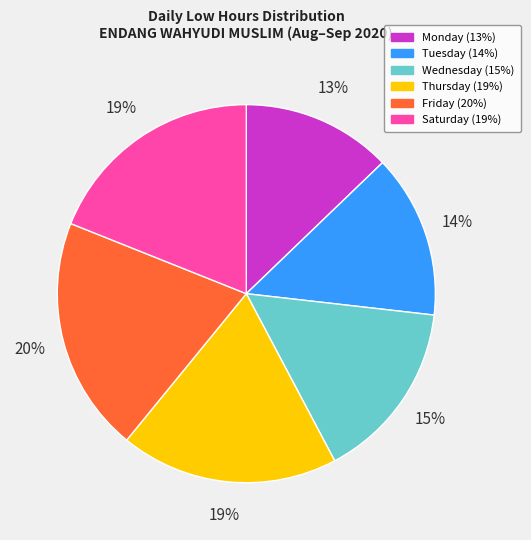

Is there any slice that represents more than half of the pie?

No